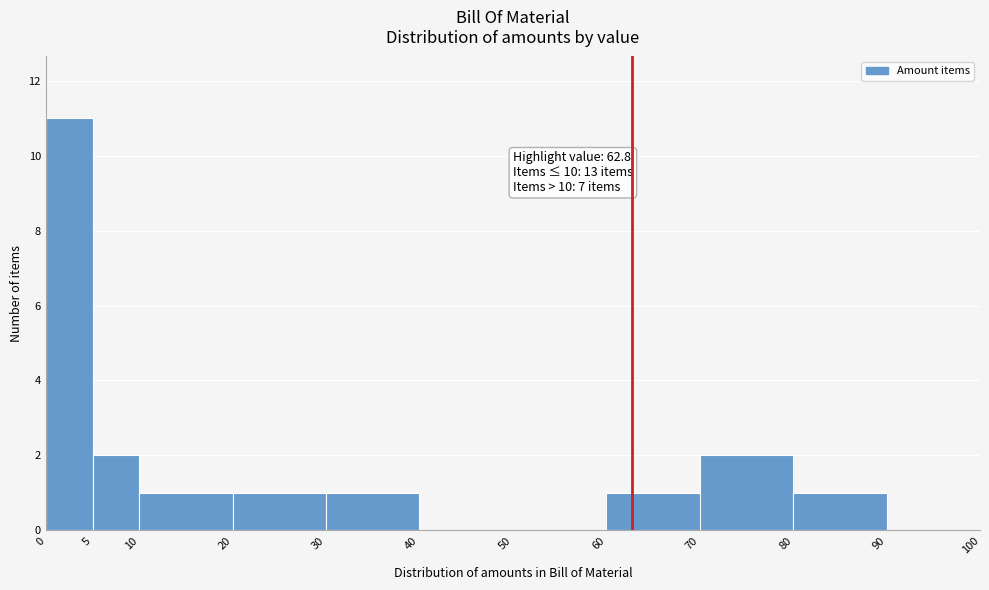

Which range on the x-axis has the tallest bar?

0 to 5